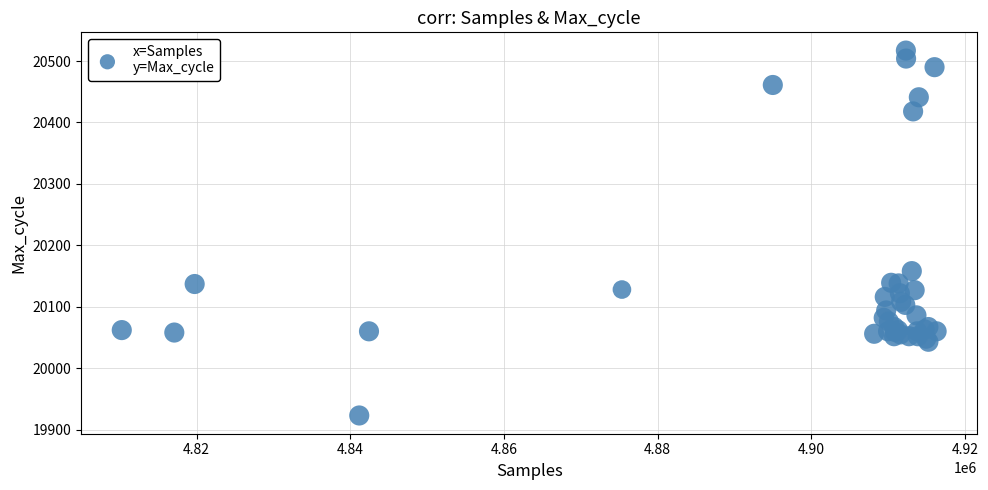

What Y value in the scatter plot is closest to 20220?

20158